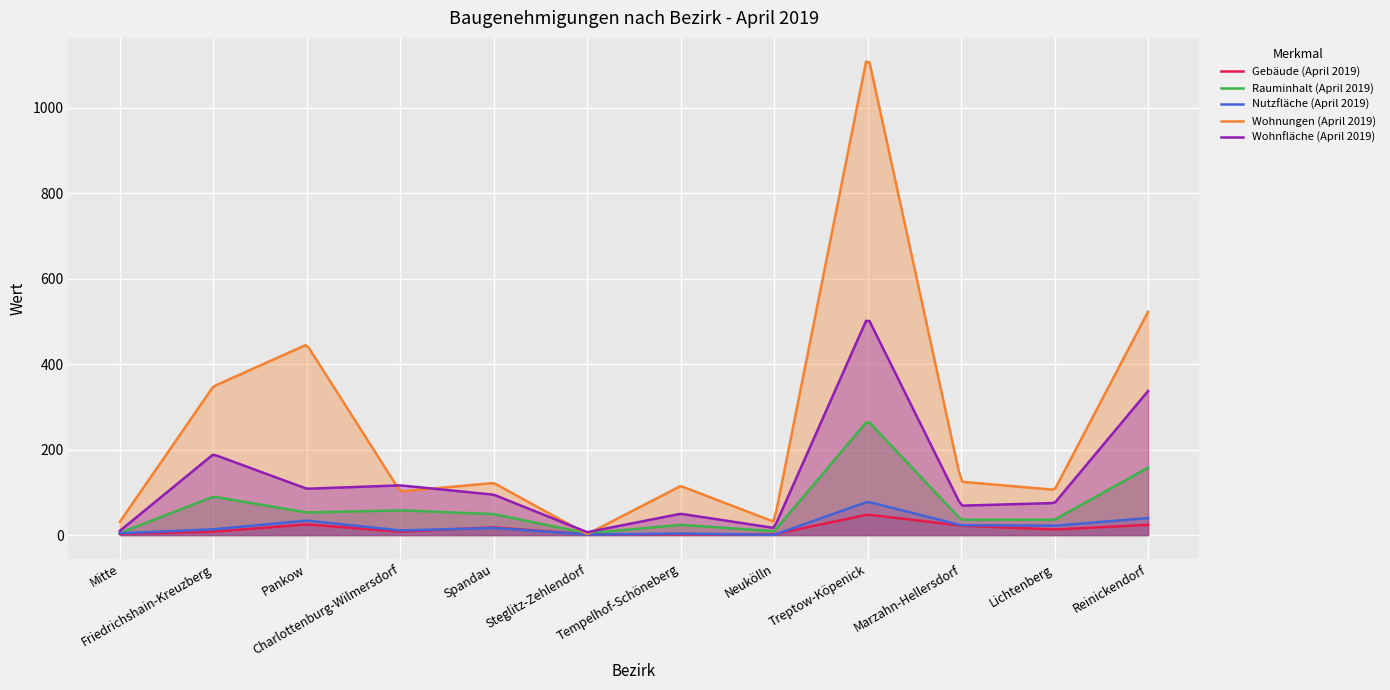

What are all the series names shown in the legend?

Gebäude (April 2019), Rauminhalt (April 2019), Nutzfläche (April 2019), Wohnungen (April 2019), Wohnfläche (April 2019)